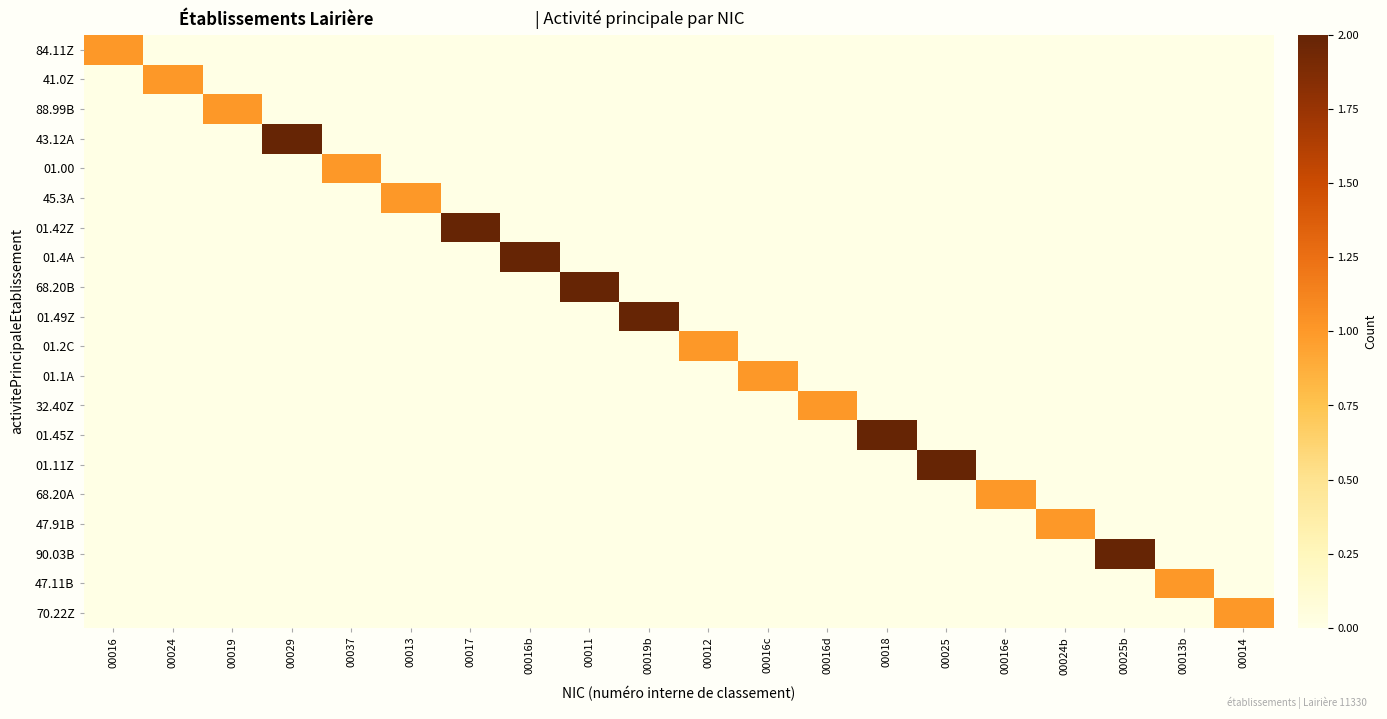

Reading left to right, transcribe all the data shown in this chart.

84.11Z: 00016=1	00024=0	00019=0	00029=0	00037=0	00013=0	00017=0	00016b=0	00011=0	00019b=0	00012=0	00016c=0	00016d=0	00018=0	00025=0	00016e=0	00024b=0	00025b=0	00013b=0	00014=0
41.0Z: 00016=0	00024=1	00019=0	00029=0	00037=0	00013=0	00017=0	00016b=0	00011=0	00019b=0	00012=0	00016c=0	00016d=0	00018=0	00025=0	00016e=0	00024b=0	00025b=0	00013b=0	00014=0
88.99B: 00016=0	00024=0	00019=1	00029=0	00037=0	00013=0	00017=0	00016b=0	00011=0	00019b=0	00012=0	00016c=0	00016d=0	00018=0	00025=0	00016e=0	00024b=0	00025b=0	00013b=0	00014=0
43.12A: 00016=0	00024=0	00019=0	00029=2	00037=0	00013=0	00017=0	00016b=0	00011=0	00019b=0	00012=0	00016c=0	00016d=0	00018=0	00025=0	00016e=0	00024b=0	00025b=0	00013b=0	00014=0
01.00: 00016=0	00024=0	00019=0	00029=0	00037=1	00013=0	00017=0	00016b=0	00011=0	00019b=0	00012=0	00016c=0	00016d=0	00018=0	00025=0	00016e=0	00024b=0	00025b=0	00013b=0	00014=0
45.3A: 00016=0	00024=0	00019=0	00029=0	00037=0	00013=1	00017=0	00016b=0	00011=0	00019b=0	00012=0	00016c=0	00016d=0	00018=0	00025=0	00016e=0	00024b=0	00025b=0	00013b=0	00014=0
01.42Z: 00016=0	00024=0	00019=0	00029=0	00037=0	00013=0	00017=2	00016b=0	00011=0	00019b=0	00012=0	00016c=0	00016d=0	00018=0	00025=0	00016e=0	00024b=0	00025b=0	00013b=0	00014=0
01.4A: 00016=0	00024=0	00019=0	00029=0	00037=0	00013=0	00017=0	00016b=2	00011=0	00019b=0	00012=0	00016c=0	00016d=0	00018=0	00025=0	00016e=0	00024b=0	00025b=0	00013b=0	00014=0
68.20B: 00016=0	00024=0	00019=0	00029=0	00037=0	00013=0	00017=0	00016b=0	00011=2	00019b=0	00012=0	00016c=0	00016d=0	00018=0	00025=0	00016e=0	00024b=0	00025b=0	00013b=0	00014=0
01.49Z: 00016=0	00024=0	00019=0	00029=0	00037=0	00013=0	00017=0	00016b=0	00011=0	00019b=2	00012=0	00016c=0	00016d=0	00018=0	00025=0	00016e=0	00024b=0	00025b=0	00013b=0	00014=0
01.2C: 00016=0	00024=0	00019=0	00029=0	00037=0	00013=0	00017=0	00016b=0	00011=0	00019b=0	00012=1	00016c=0	00016d=0	00018=0	00025=0	00016e=0	00024b=0	00025b=0	00013b=0	00014=0
01.1A: 00016=0	00024=0	00019=0	00029=0	00037=0	00013=0	00017=0	00016b=0	00011=0	00019b=0	00012=0	00016c=1	00016d=0	00018=0	00025=0	00016e=0	00024b=0	00025b=0	00013b=0	00014=0
32.40Z: 00016=0	00024=0	00019=0	00029=0	00037=0	00013=0	00017=0	00016b=0	00011=0	00019b=0	00012=0	00016c=0	00016d=1	00018=0	00025=0	00016e=0	00024b=0	00025b=0	00013b=0	00014=0
01.45Z: 00016=0	00024=0	00019=0	00029=0	00037=0	00013=0	00017=0	00016b=0	00011=0	00019b=0	00012=0	00016c=0	00016d=0	00018=2	00025=0	00016e=0	00024b=0	00025b=0	00013b=0	00014=0
01.11Z: 00016=0	00024=0	00019=0	00029=0	00037=0	00013=0	00017=0	00016b=0	00011=0	00019b=0	00012=0	00016c=0	00016d=0	00018=0	00025=2	00016e=0	00024b=0	00025b=0	00013b=0	00014=0
68.20A: 00016=0	00024=0	00019=0	00029=0	00037=0	00013=0	00017=0	00016b=0	00011=0	00019b=0	00012=0	00016c=0	00016d=0	00018=0	00025=0	00016e=1	00024b=0	00025b=0	00013b=0	00014=0
47.91B: 00016=0	00024=0	00019=0	00029=0	00037=0	00013=0	00017=0	00016b=0	00011=0	00019b=0	00012=0	00016c=0	00016d=0	00018=0	00025=0	00016e=0	00024b=1	00025b=0	00013b=0	00014=0
90.03B: 00016=0	00024=0	00019=0	00029=0	00037=0	00013=0	00017=0	00016b=0	00011=0	00019b=0	00012=0	00016c=0	00016d=0	00018=0	00025=0	00016e=0	00024b=0	00025b=2	00013b=0	00014=0
47.11B: 00016=0	00024=0	00019=0	00029=0	00037=0	00013=0	00017=0	00016b=0	00011=0	00019b=0	00012=0	00016c=0	00016d=0	00018=0	00025=0	00016e=0	00024b=0	00025b=0	00013b=1	00014=0
70.22Z: 00016=0	00024=0	00019=0	00029=0	00037=0	00013=0	00017=0	00016b=0	00011=0	00019b=0	00012=0	00016c=0	00016d=0	00018=0	00025=0	00016e=0	00024b=0	00025b=0	00013b=0	00014=1